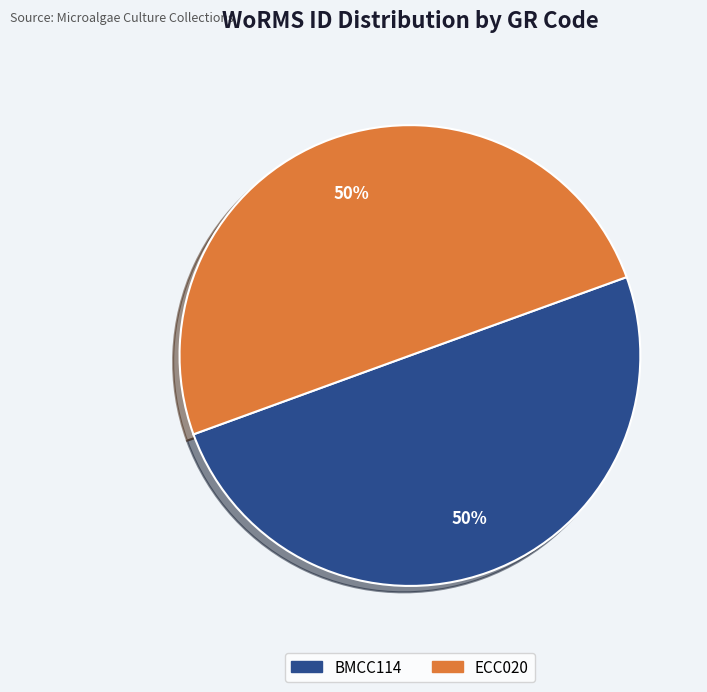

True or false: ECC020 accounts for 50% of the total.

True